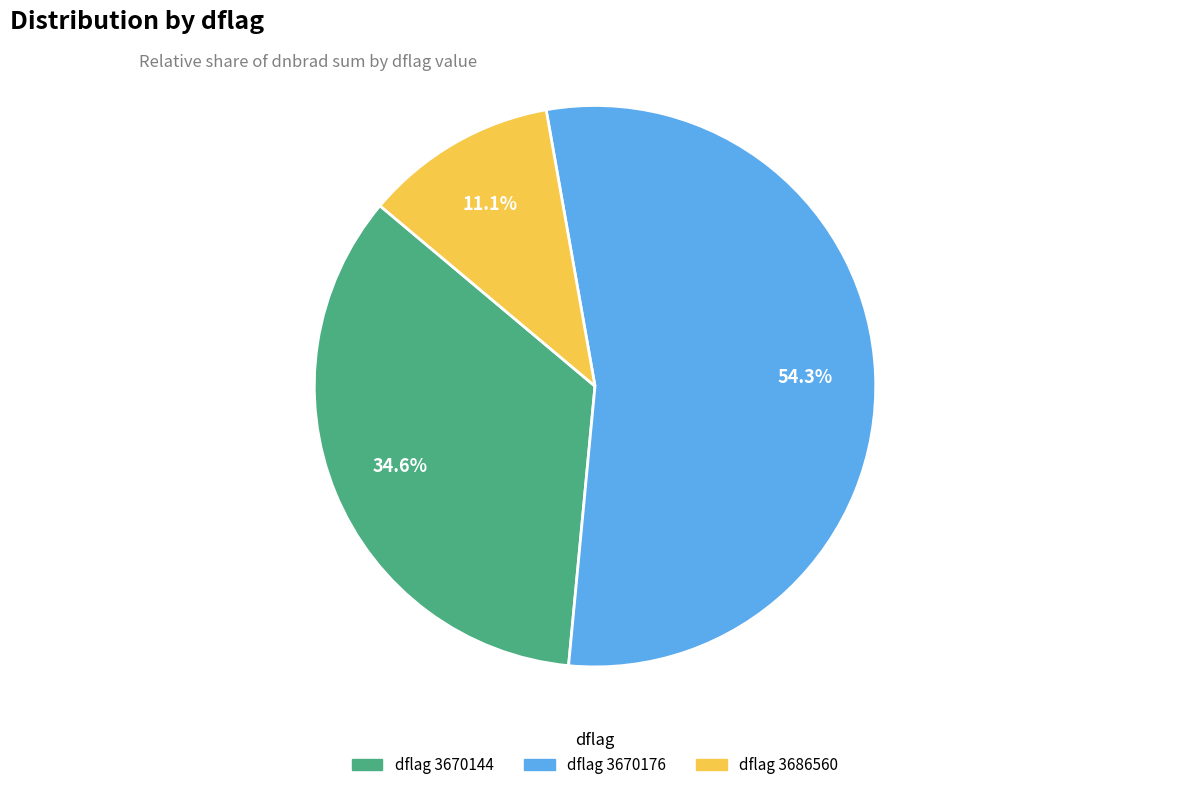

Do dflag 3686560 and dflag 3670176 together represent more than half of the pie?

Yes